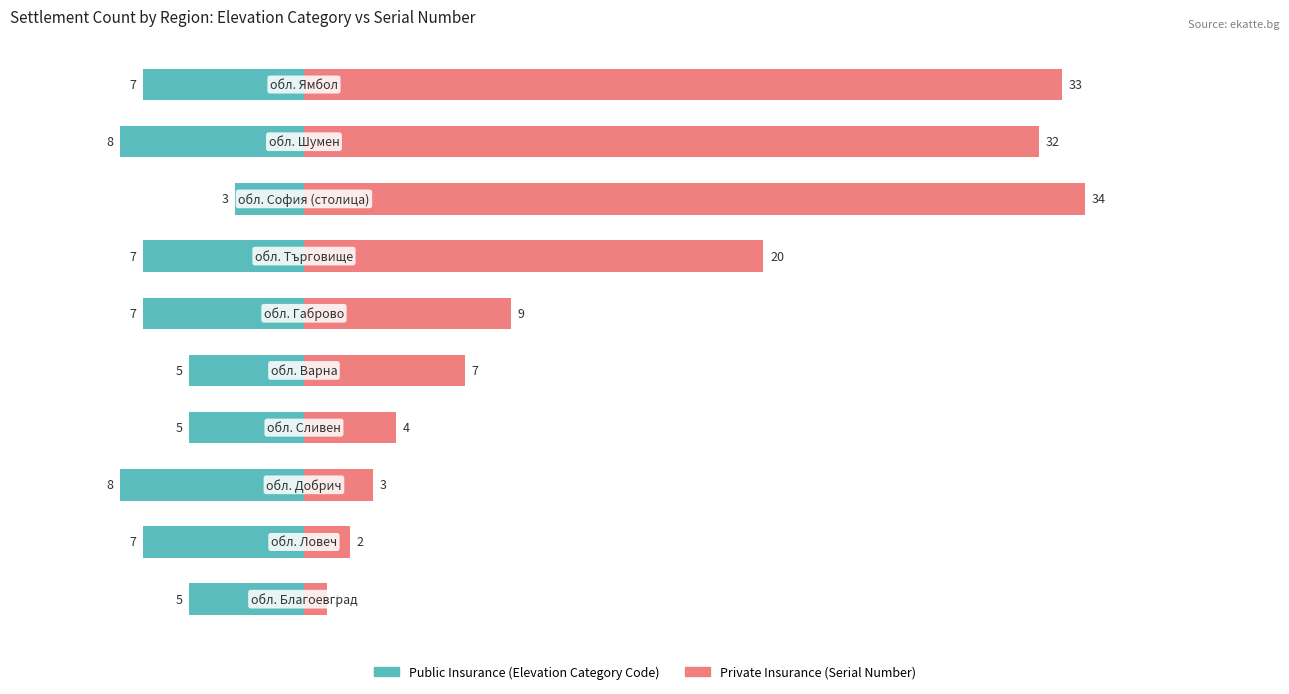

At 7, list the series in order from smallest to largest.

Public Insurance, Private Insurance